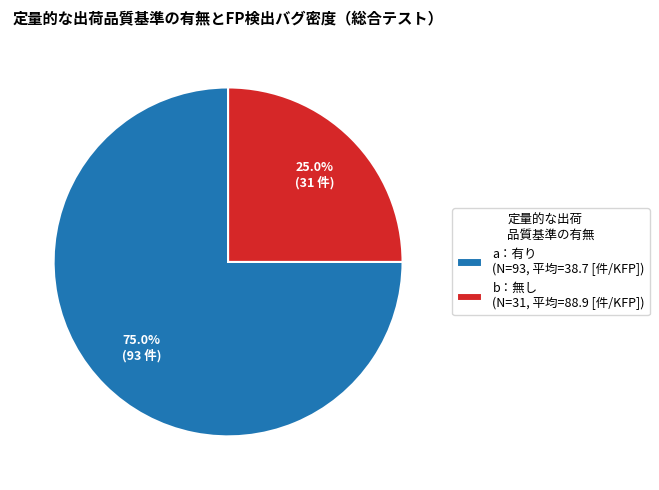

Combined, do a：有り (N=93, 平均=38.7 [件/KFP]) and b：無し (N=31, 平均=88.9 [件/KFP]) account for over 50%?

Yes